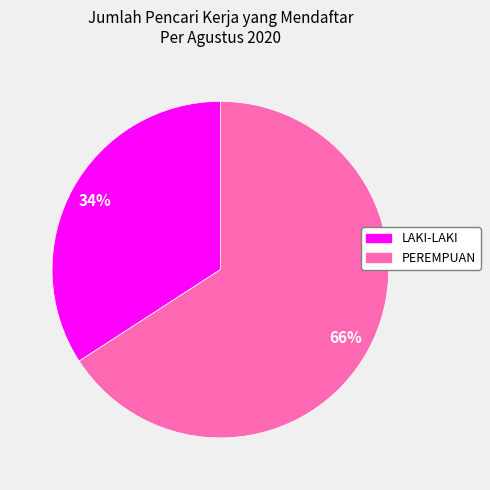

Is there any slice that represents more than half of the pie?

Yes